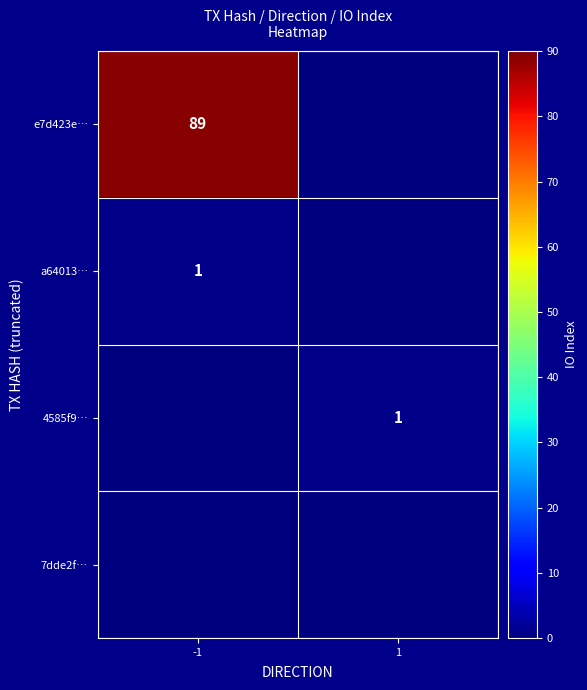

The 4585f9… series shows 1 at 1. True or false?

True